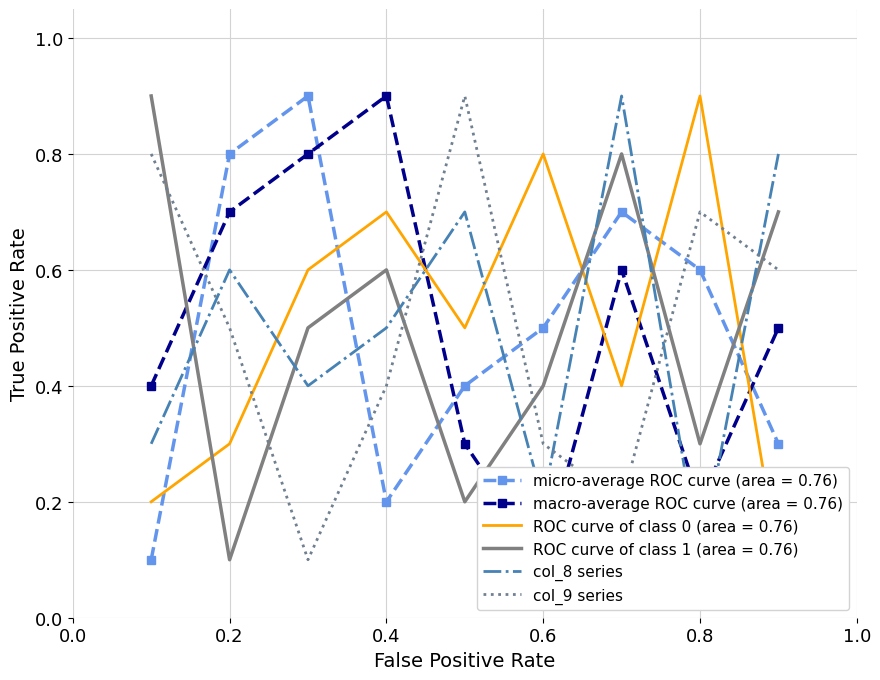

What is the value of the col_9 series point at the 4th from the left?

0.4